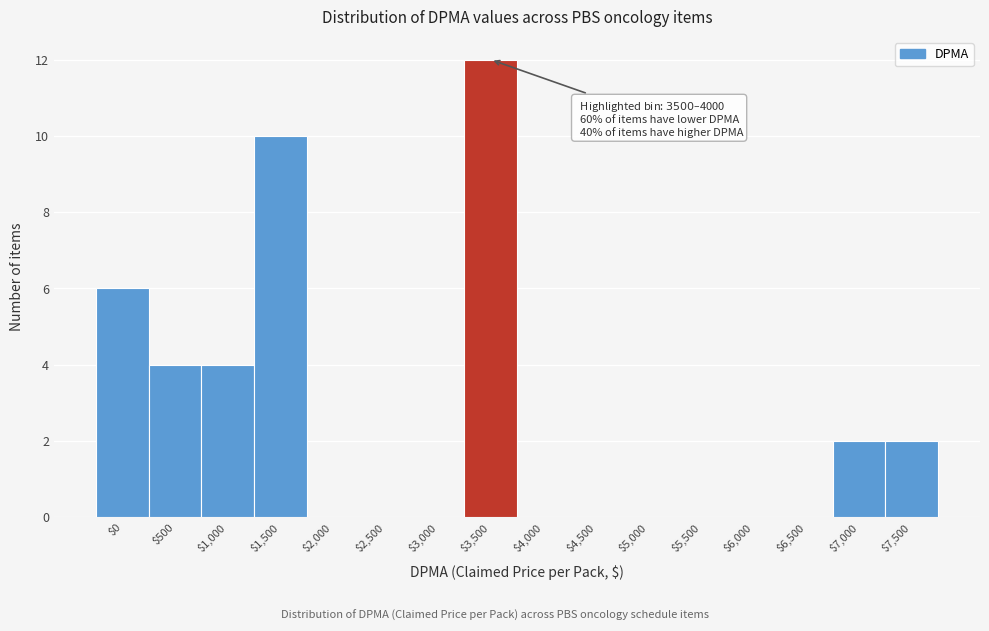

What is the sum of all values?

40